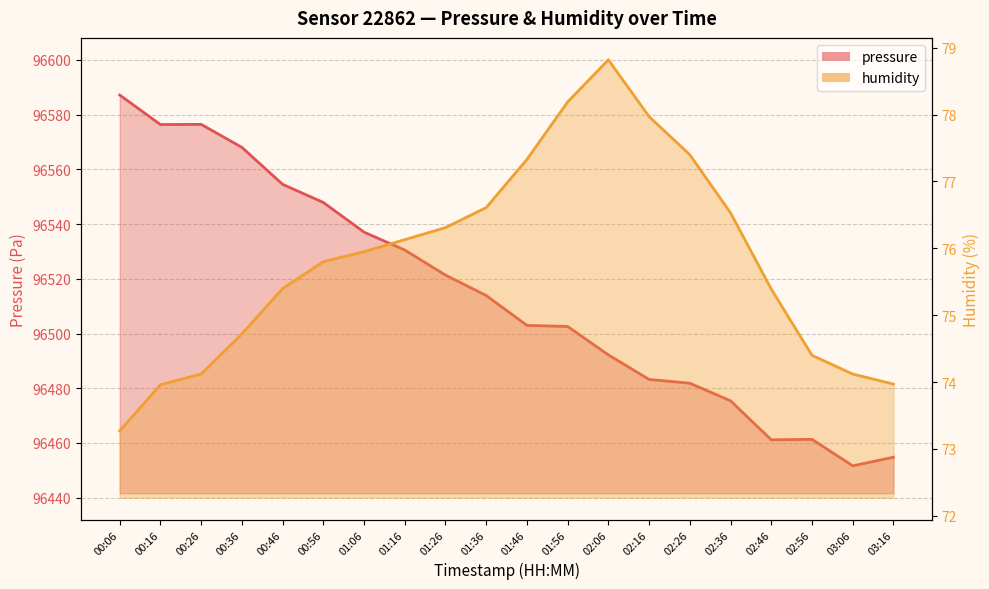

What is the maximum value shown in the chart?

96587.1